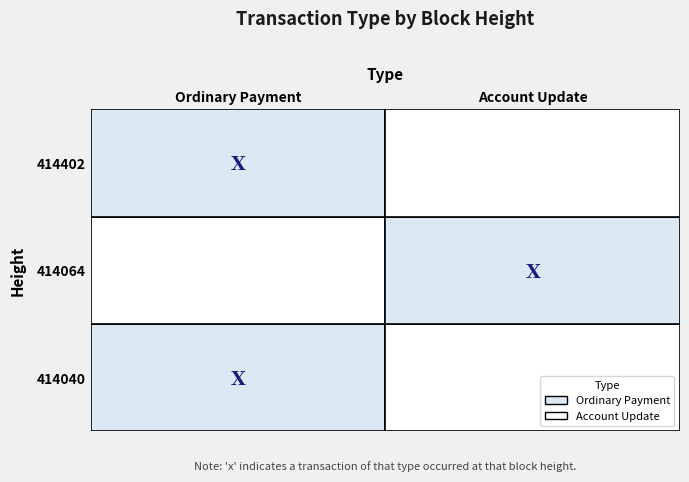

What is the highest value of the Account Update series?

1